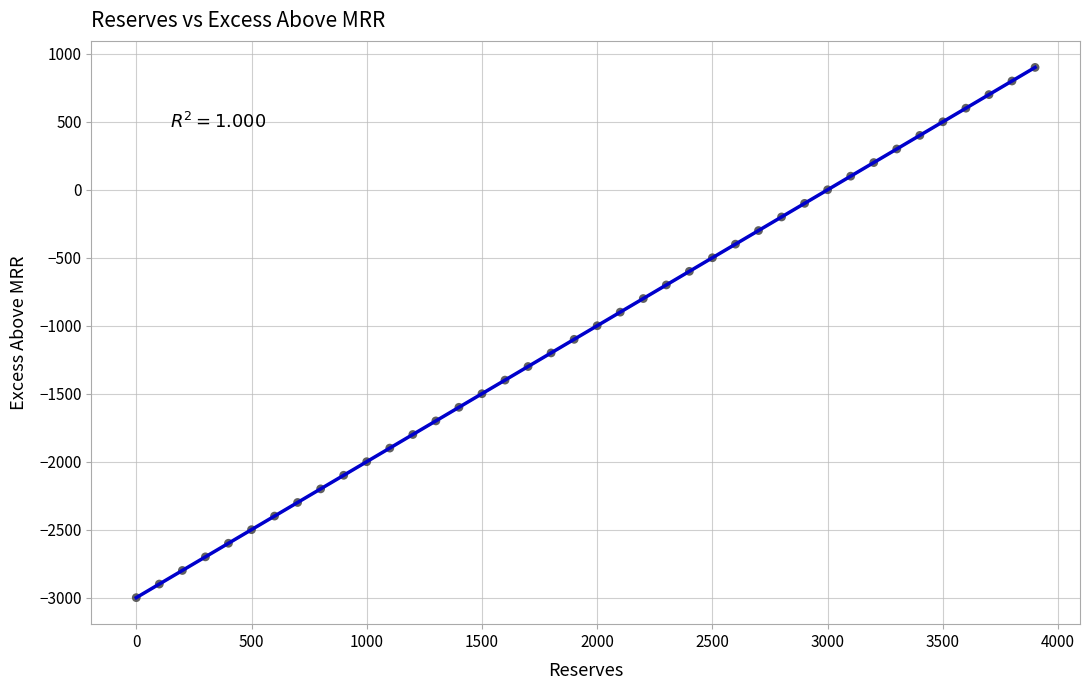

What is the range of Y values (max minus min)?

3900